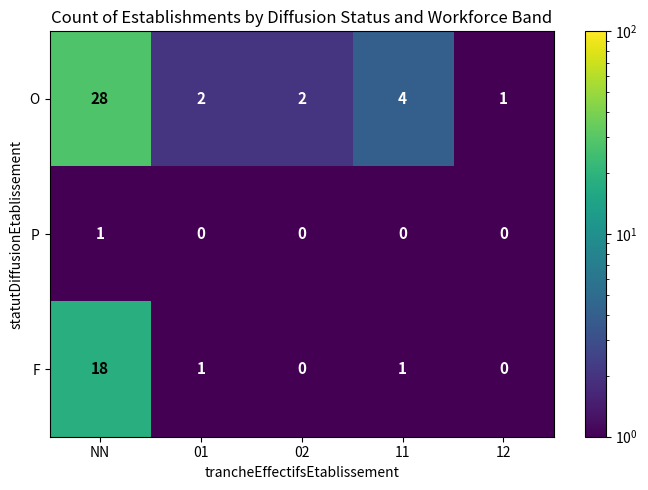

Which category has the highest value in the F series?

NN